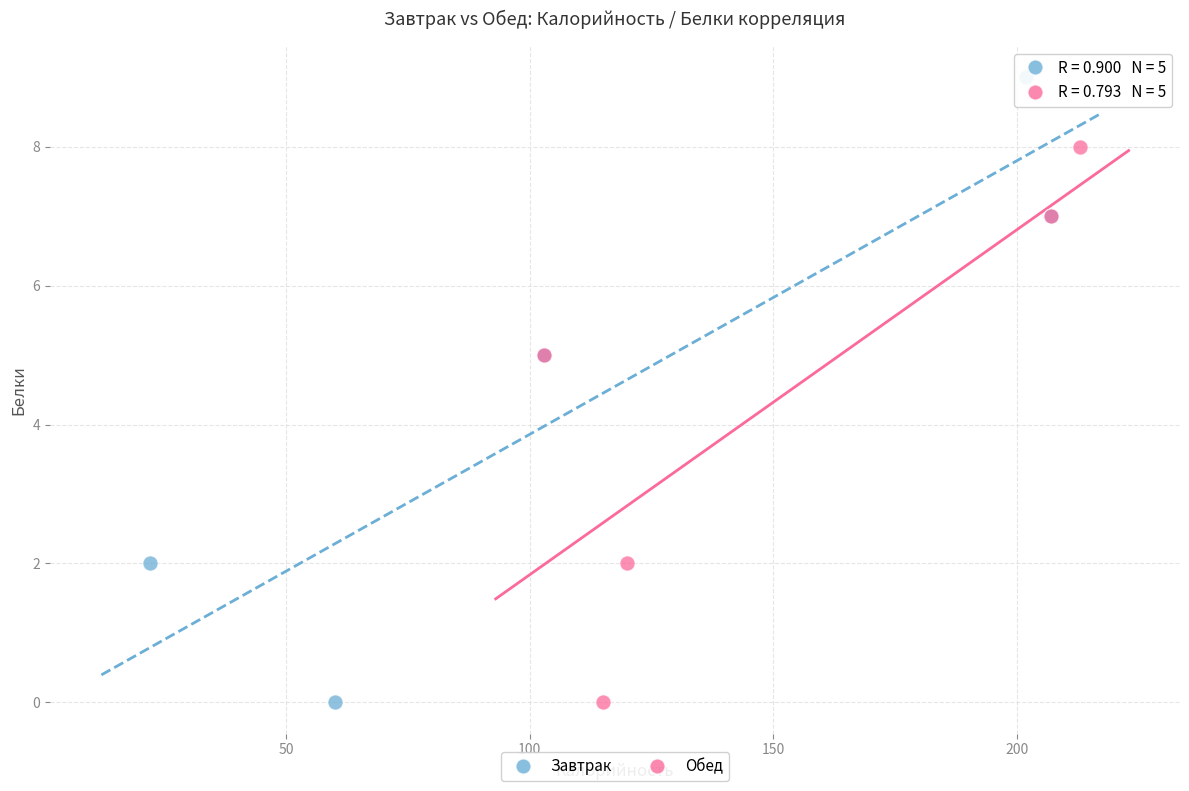

Which series contains the highest Y value?

Завтрак